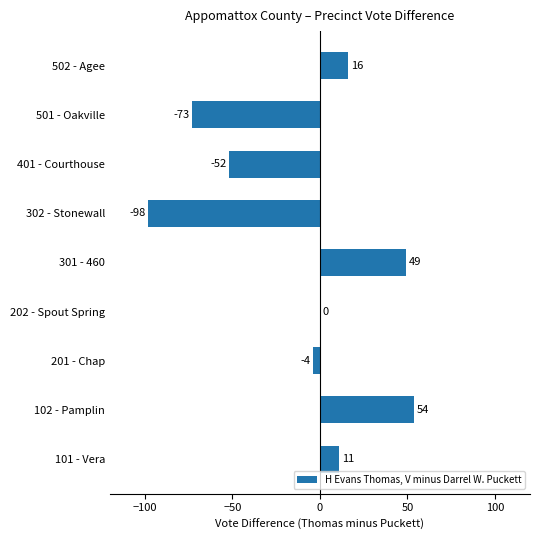

Count the number of categories in the chart.

9